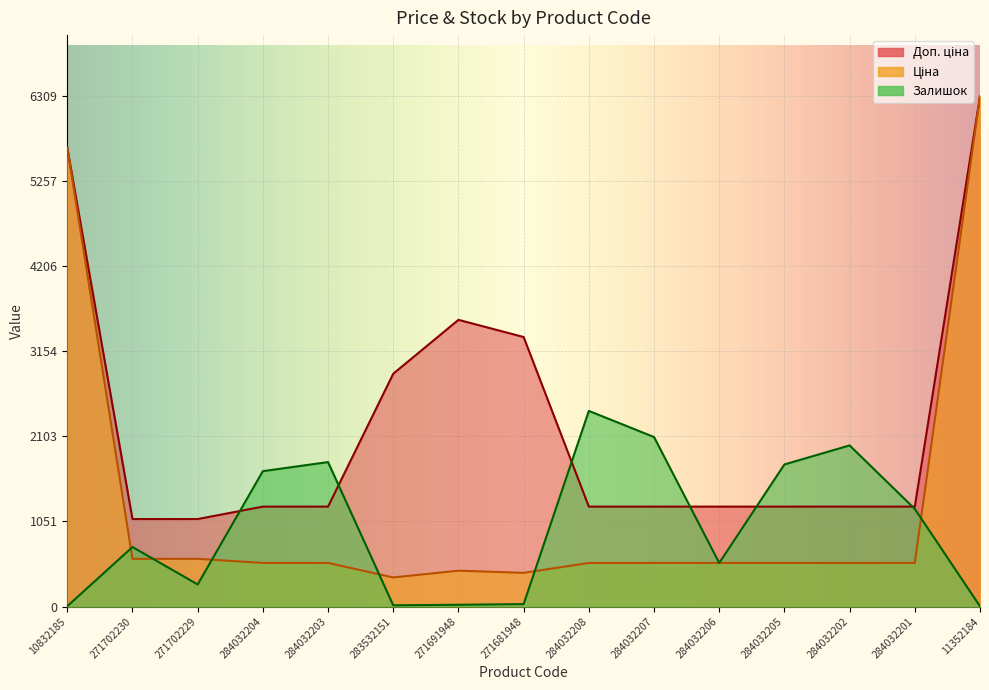

How many times do Залишок and Доп. ціна cross each other?

6